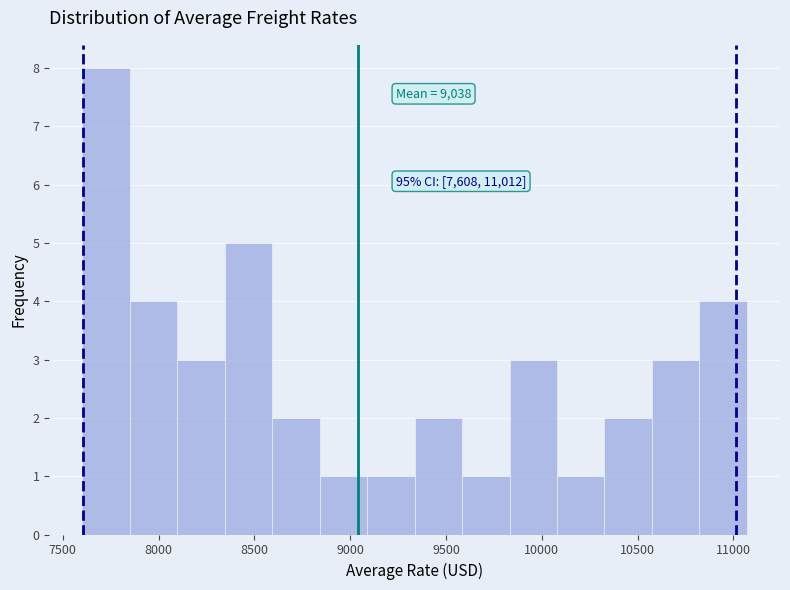

Which range on the x-axis has the tallest bar?

7600 to 7850